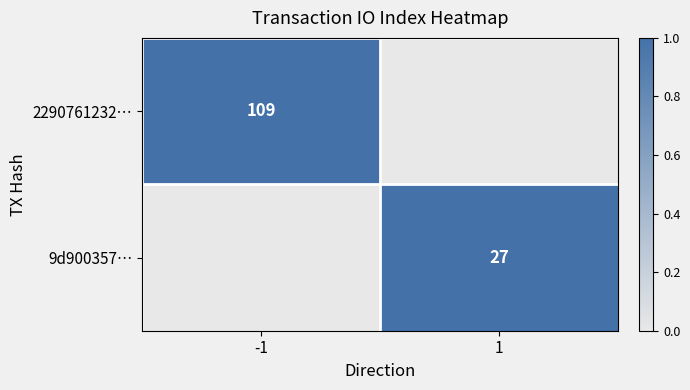

Is it true that 9d900357… equals 7 at 1?

False